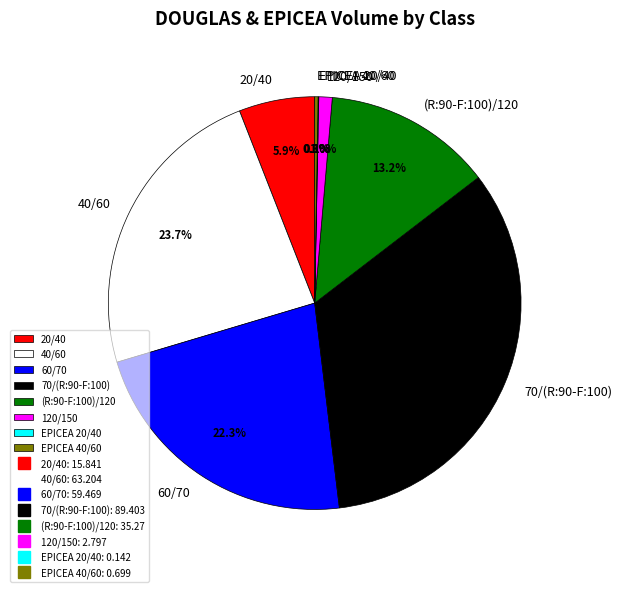

Which slice is the largest?

70/(R:90-F:100)